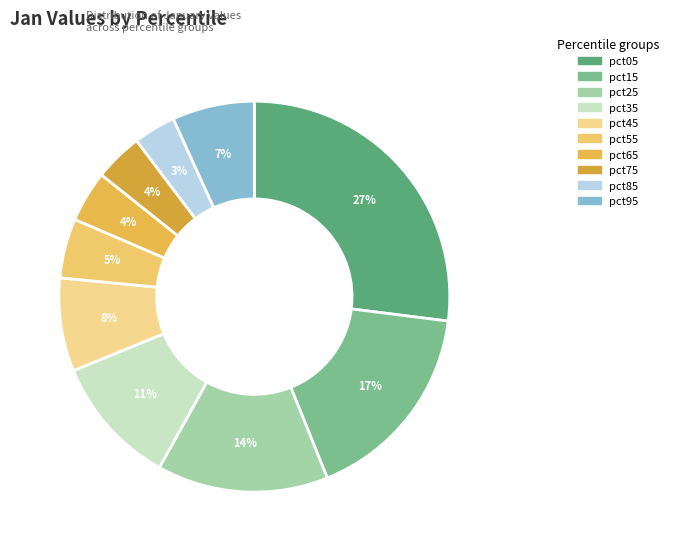

The pct05 slice represents 16% of the pie. True or false?

False